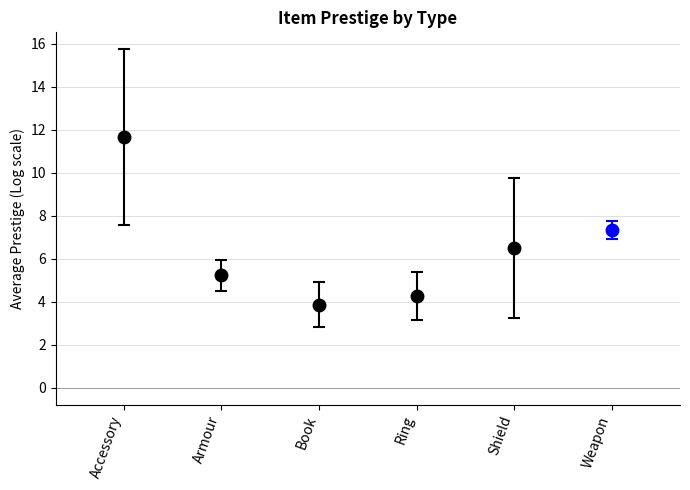

Between Weapon and Book, which is larger?

Weapon